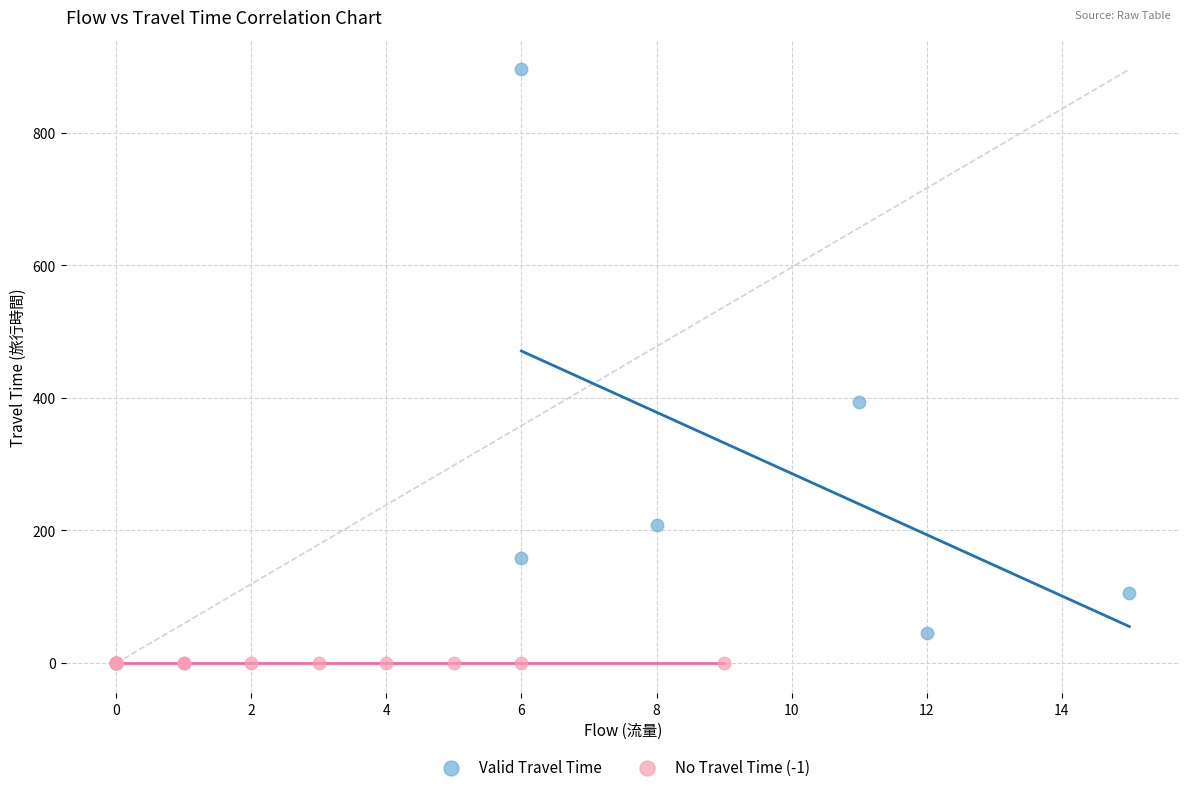

Which series reaches the minimum Y coordinate?

No Travel Time (-1)